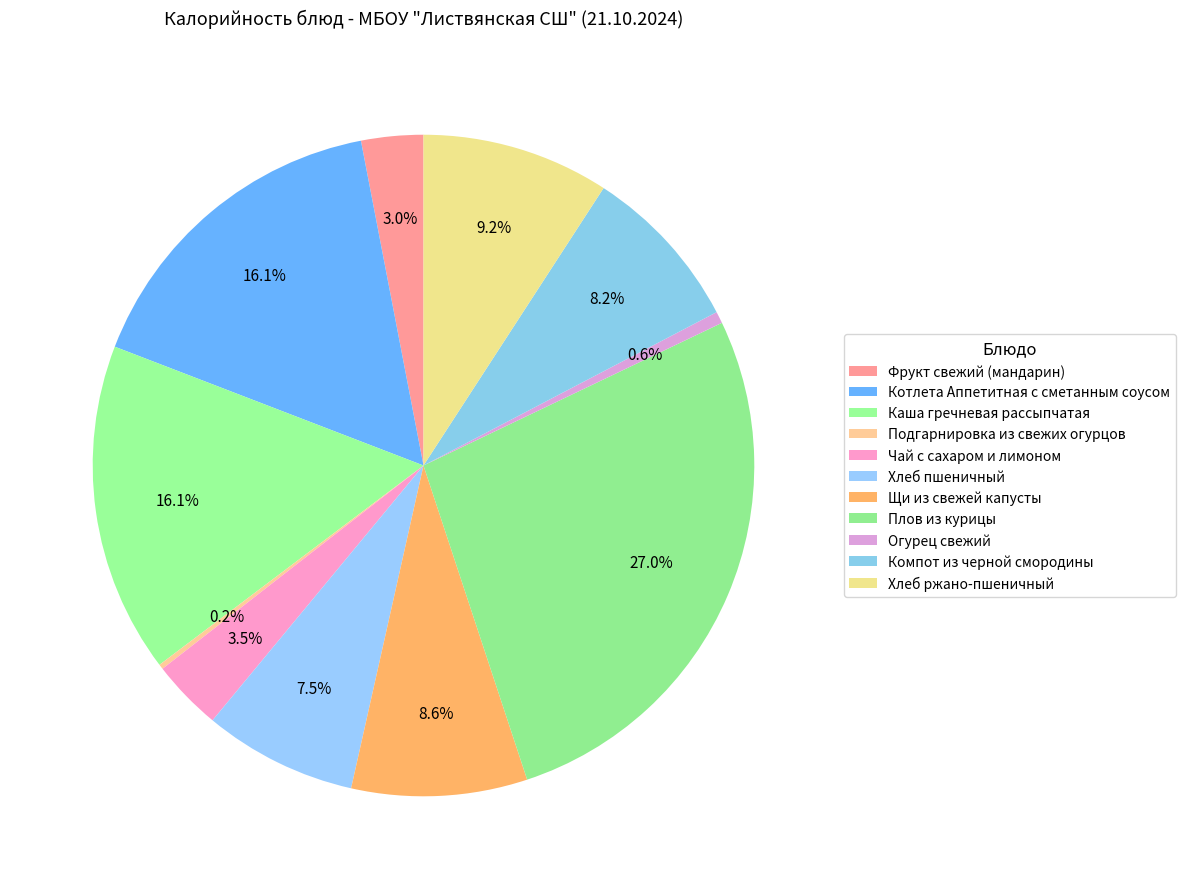

Rank the categories by value from lowest to highest.

Подгарнировка из свежих огурцов, Огурец свежий, Фрукт свежий (мандарин), Чай с сахаром и лимоном, Хлеб пшеничный, Компот из черной смородины, Щи из свежей капусты, Хлеб ржано-пшеничный, Котлета Аппетитная с сметанным соусом, Каша гречневая рассыпчатая, Плов из курицы